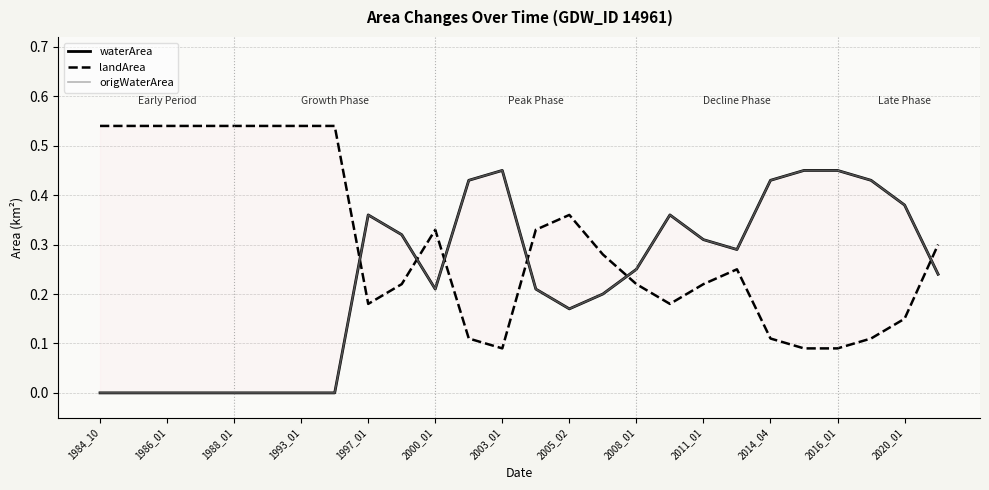

True or false: origWaterArea and waterArea cross at least once.

False